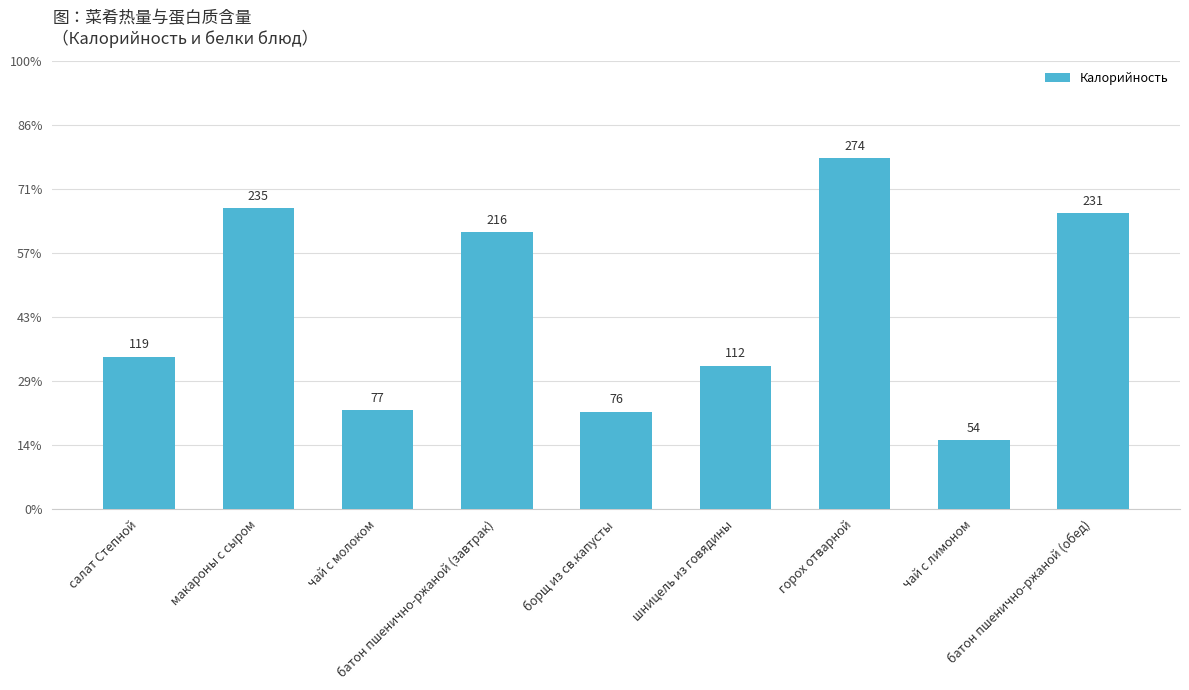

What is the value of the 8th bar from the left?

54